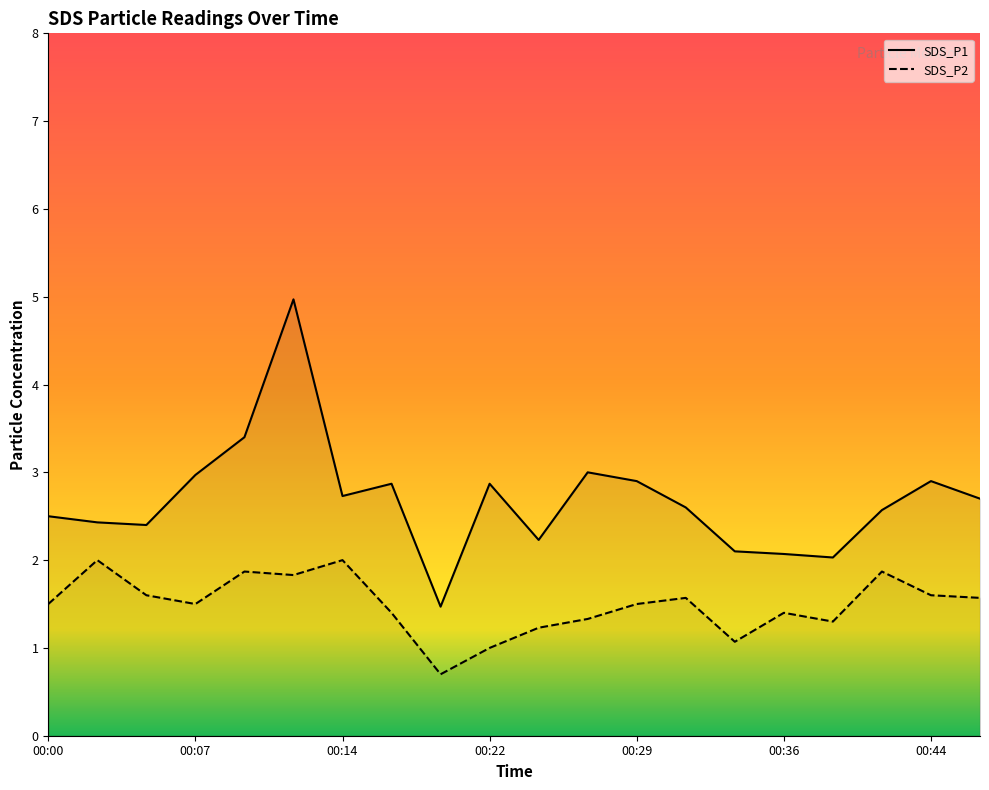

What is the value of the SDS_P2 point at the 20th from the left?

1.6